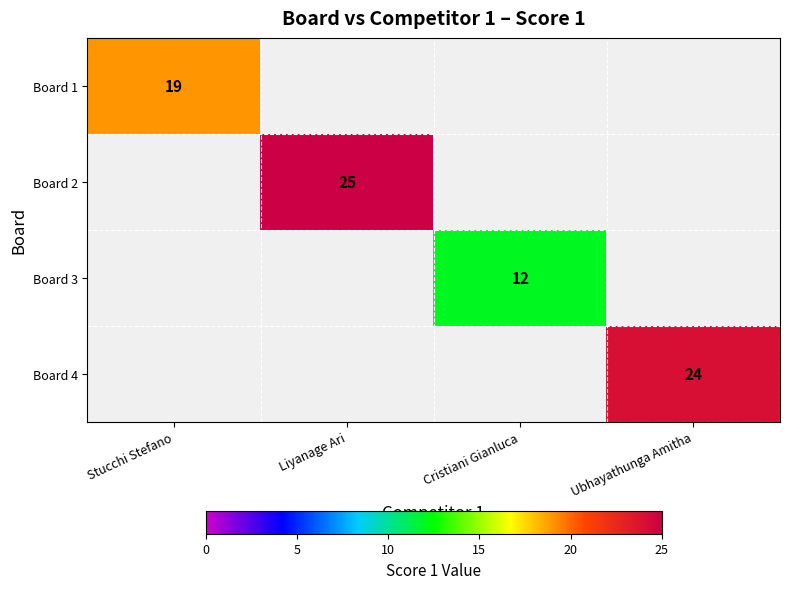

Is the value of Board 4 at Ubhayathunga Amitha greater than the value of Board 2 at Liyanage Ari?

No